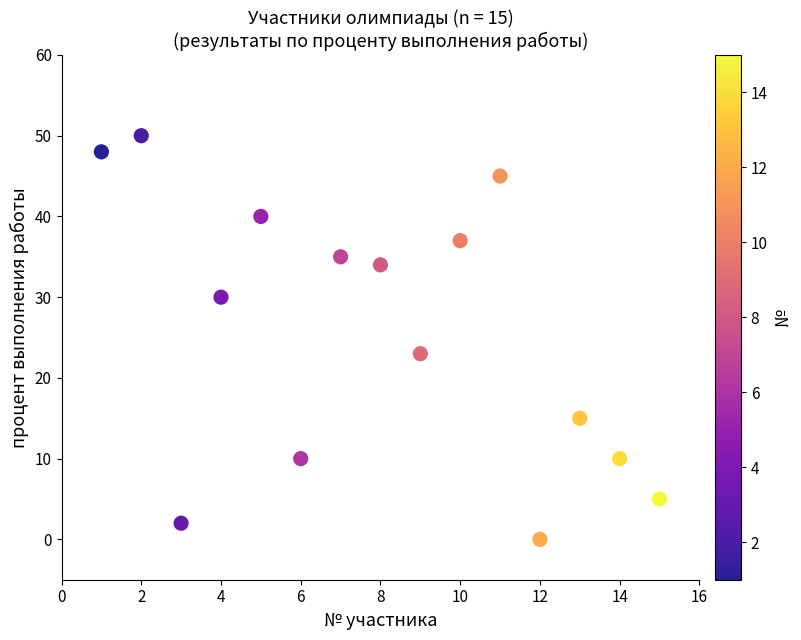

What is the range of Y values (max minus min)?

50